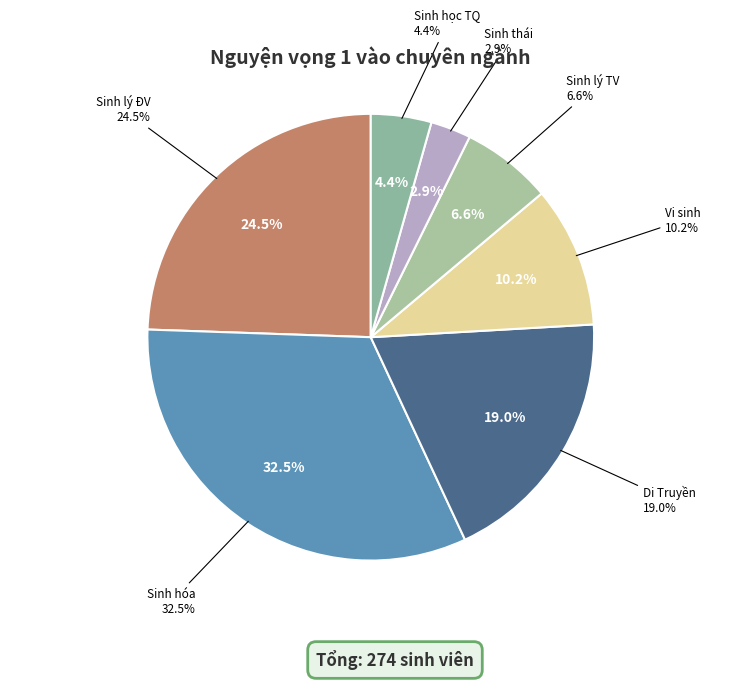

Does [SINH HỌC] Sinh lý thực vật account for over 50% of the chart?

No